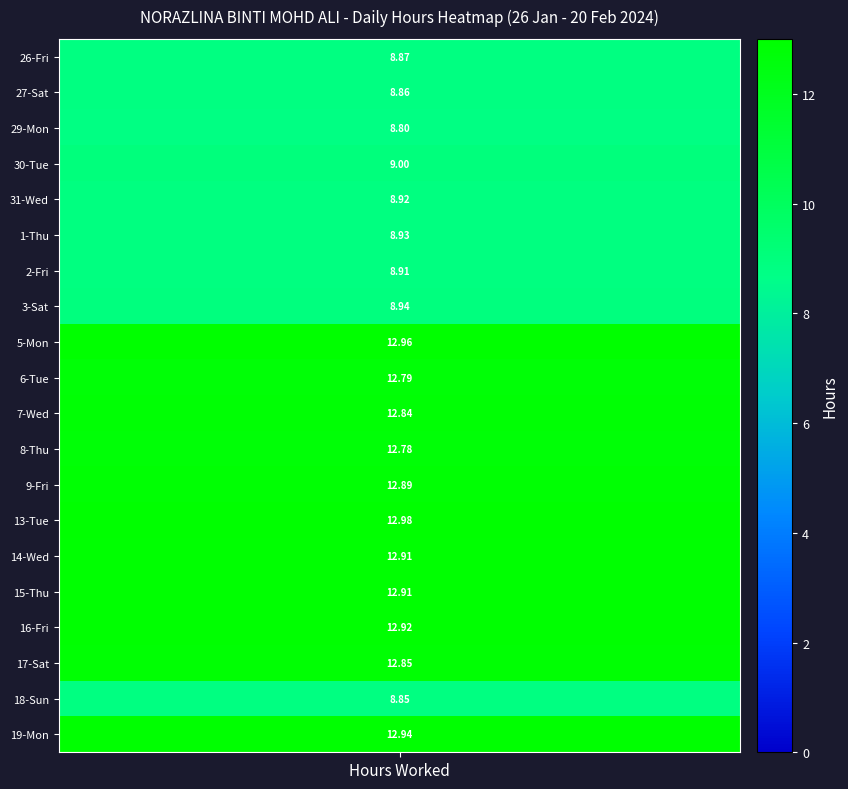

Where is 18-Sun nearest to the value 4?

1